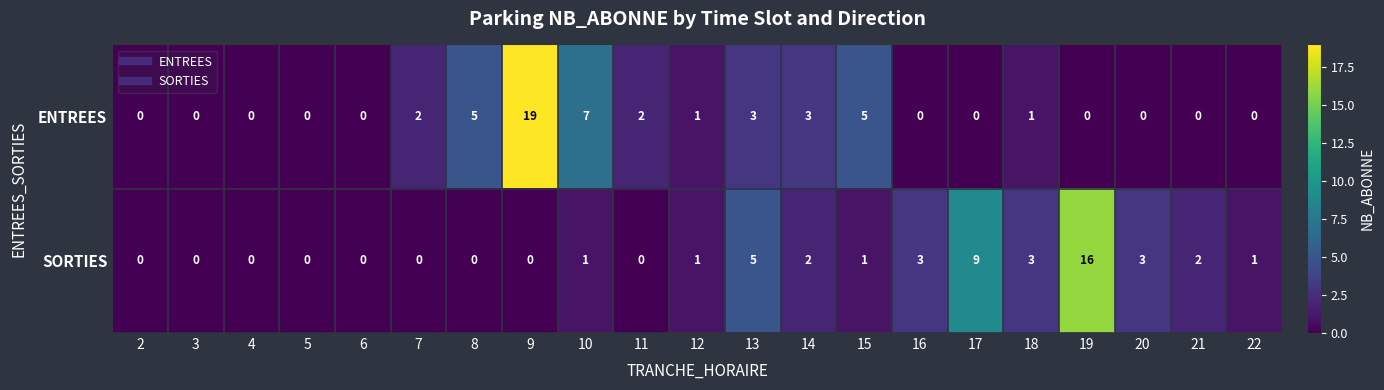

What is the total value across all series at 21?

2